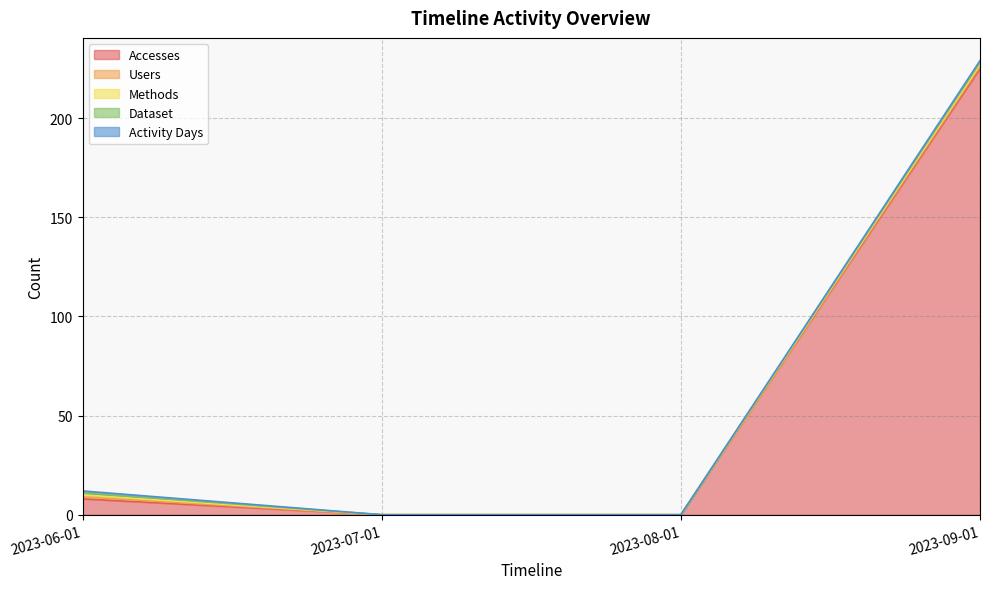

Count the Users values in the range 0 to 1.

4